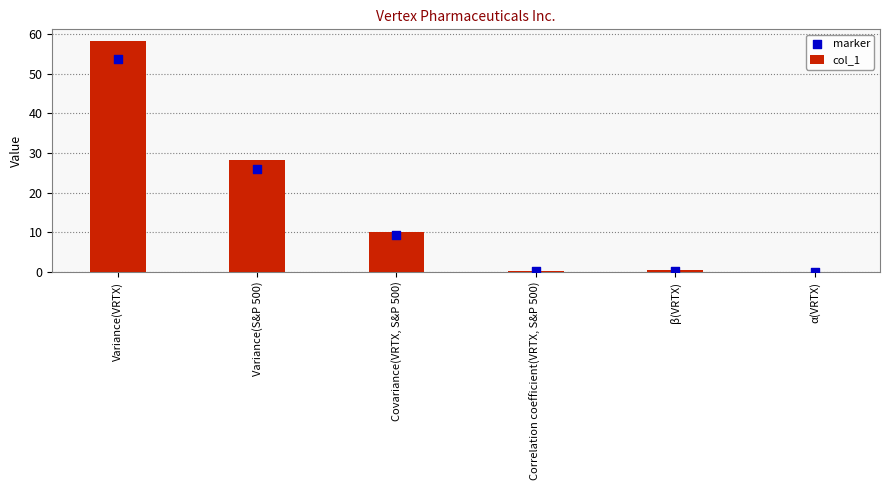

Which series has the largest total across all categories?

col_1